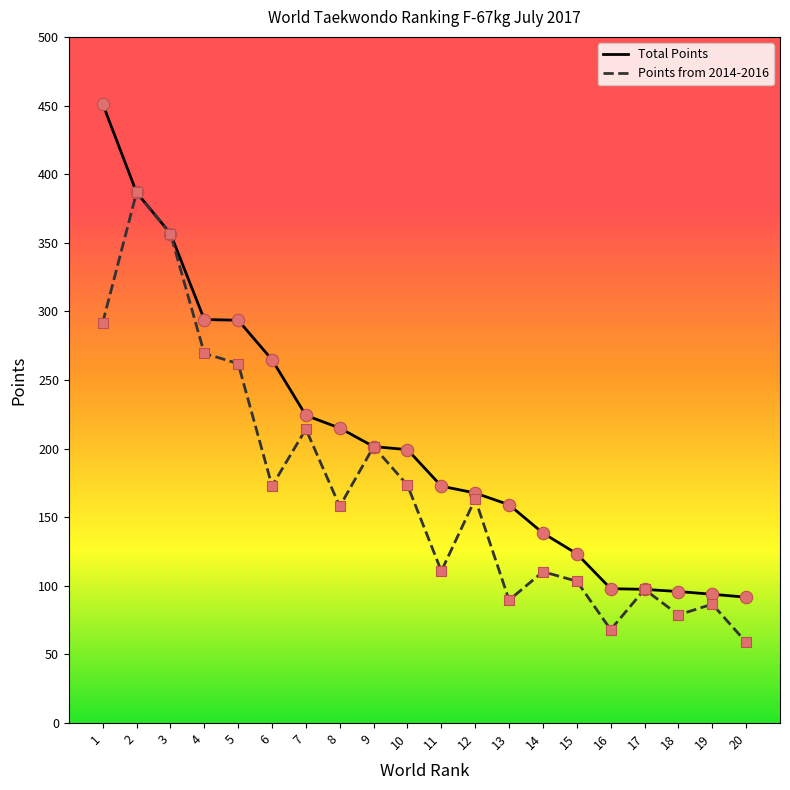

Which series has the largest total across all categories?

Total Points